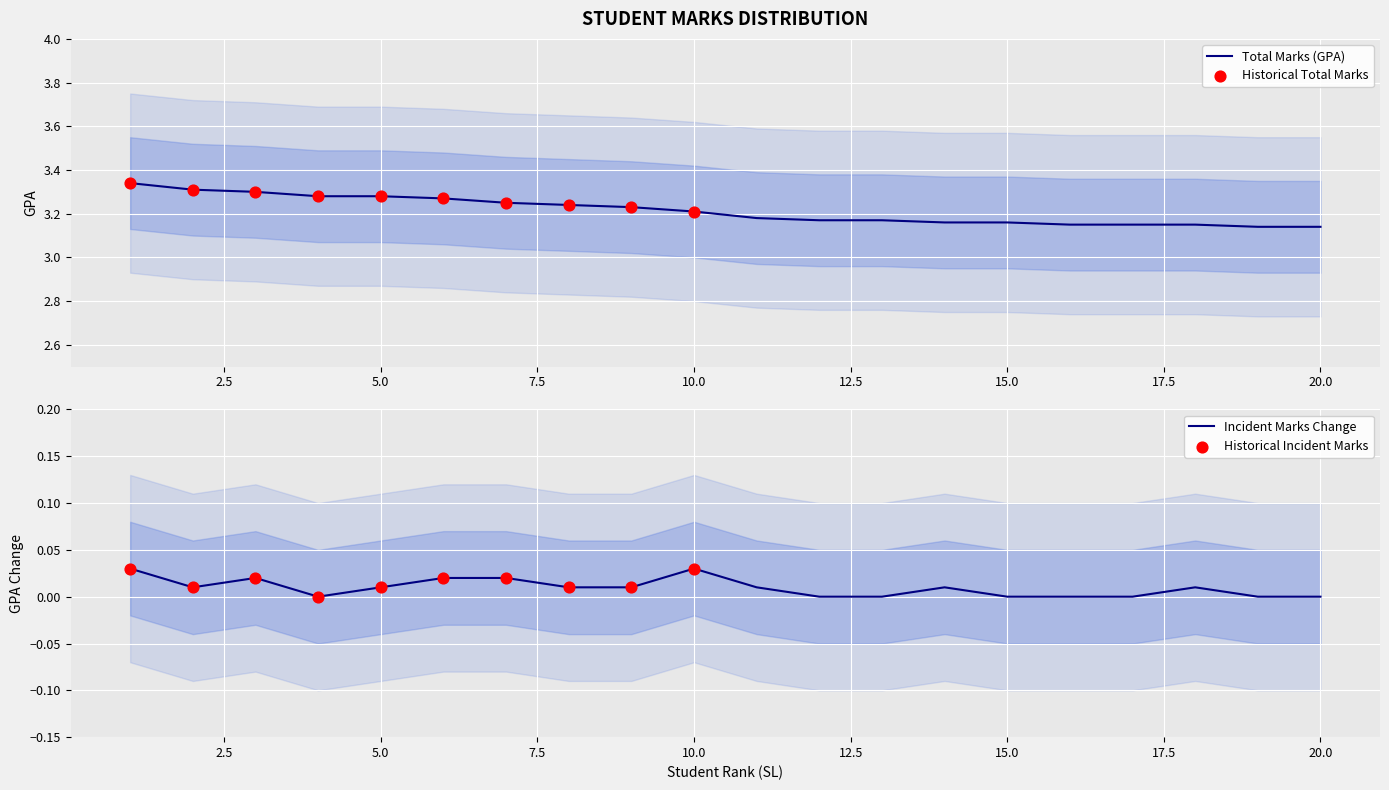

Between 18 and 9, which is larger?

9